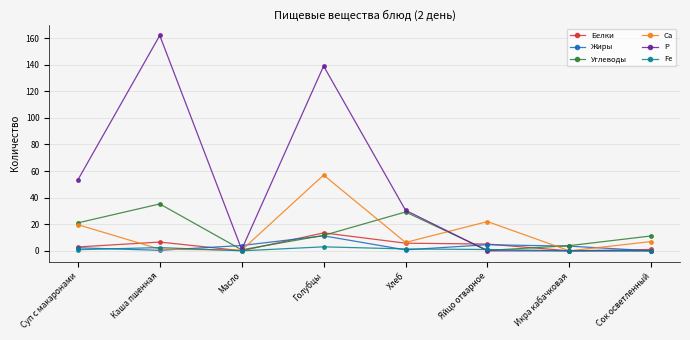

At which label does Белки first exceed 5?

Каша пшенная